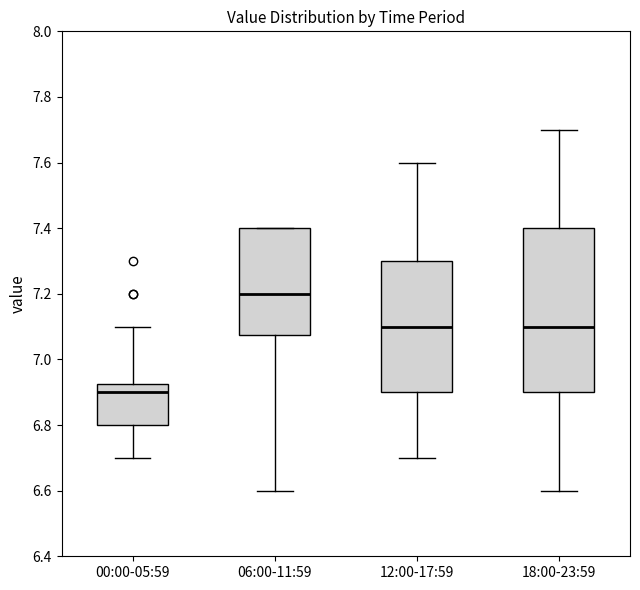

Reading left to right, transcribe this box plot: for each box, give where its median line is, the range the box spans, and where its two whiskers end, as read against the y-axis. The values are not printed on the chart, so give them approximately, as read against the axis.

00:00-05:59: median 6.90, box 6.80 to 6.92, whiskers 6.70 to 7.10
06:00-11:59: median 7.20, box 7.08 to 7.40, whiskers 6.60 to 7.40
12:00-17:59: median 7.10, box 6.90 to 7.30, whiskers 6.70 to 7.60
18:00-23:59: median 7.10, box 6.90 to 7.40, whiskers 6.60 to 7.70